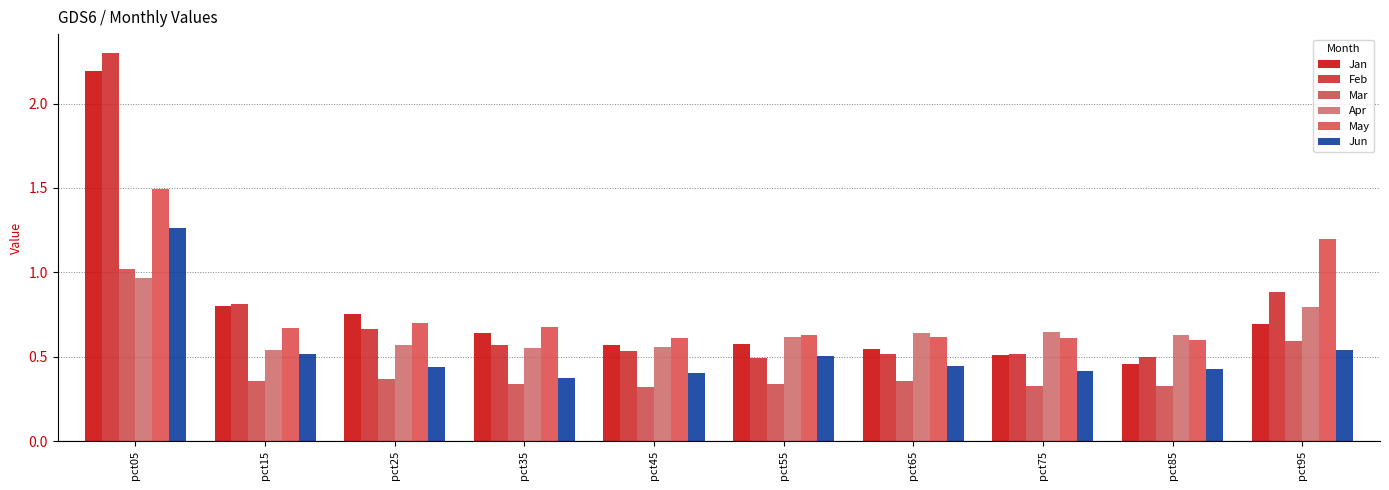

What value does the Jan series have at pct75?

0.5